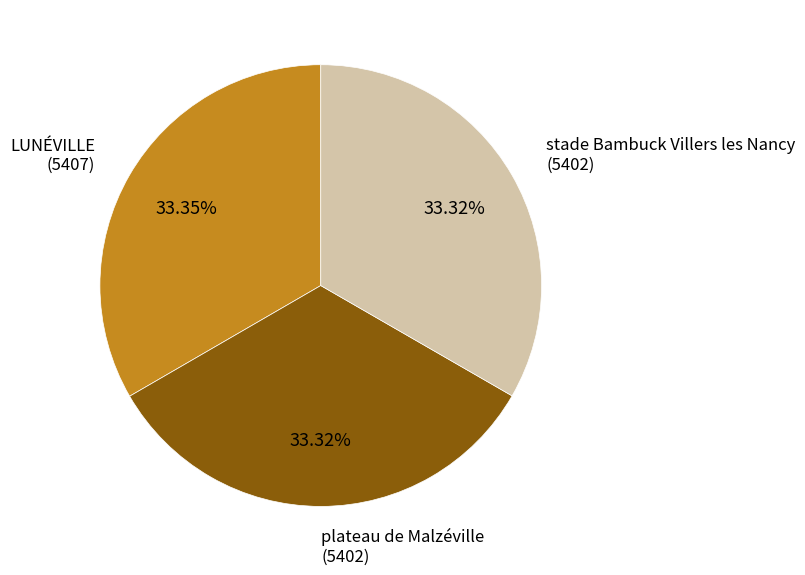

Is there a majority slice in this chart?

No